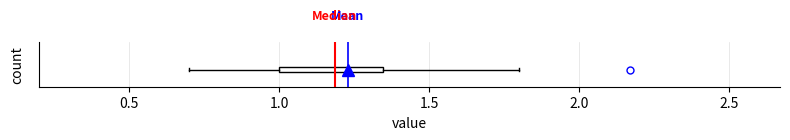

Transcribe this box plot: give where the median line is, the range the box spans, and where the two whiskers end, as read against the x-axis. The values are not printed on the chart, so give them approximately, as read against the axis.

median 1.20, box 1.00 to 1.35, whiskers 0.70 to 1.80